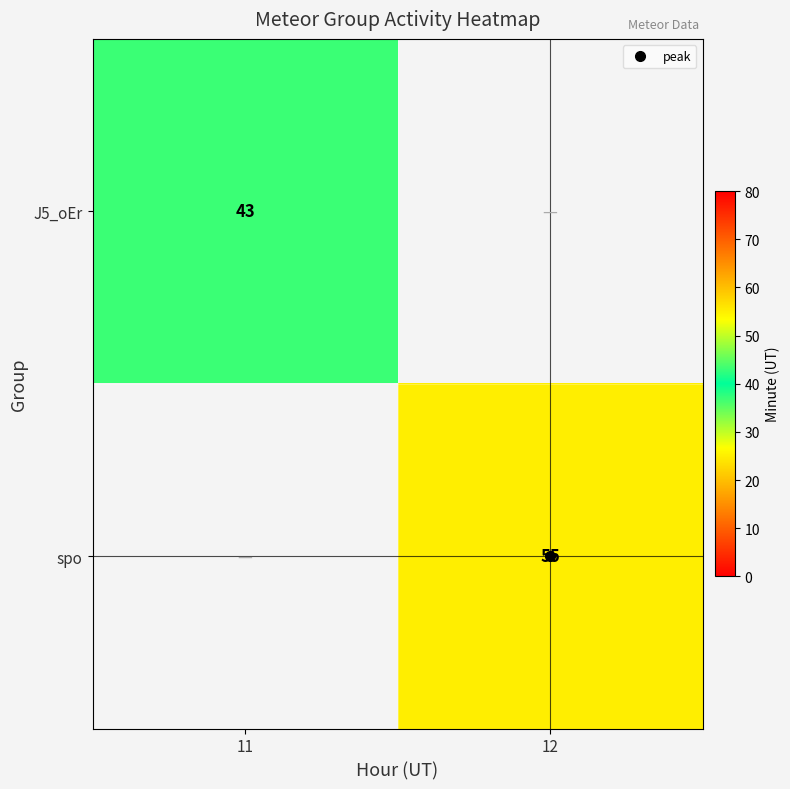

Which label corresponds to the smallest value in the chart?

11